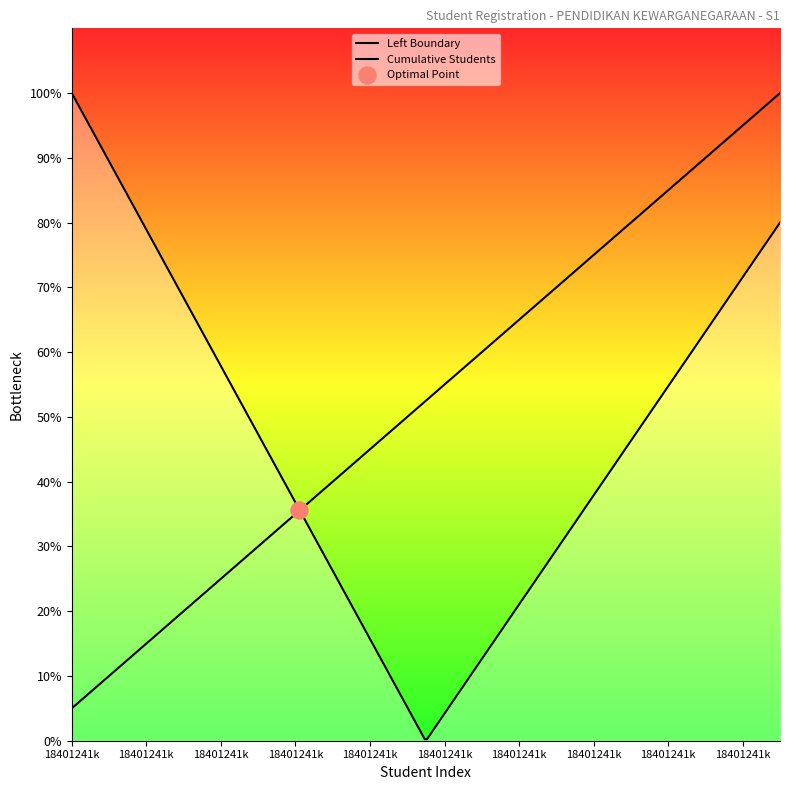

What is the ratio of the value at 19 to the value at 14?

1.4